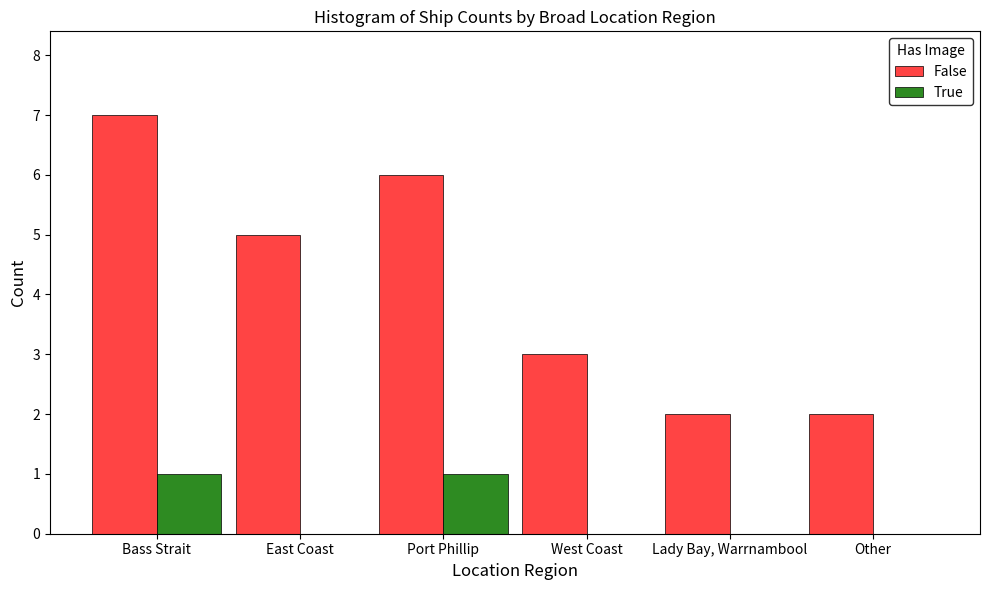

At which category is the sum across all series the highest?

Bass Strait